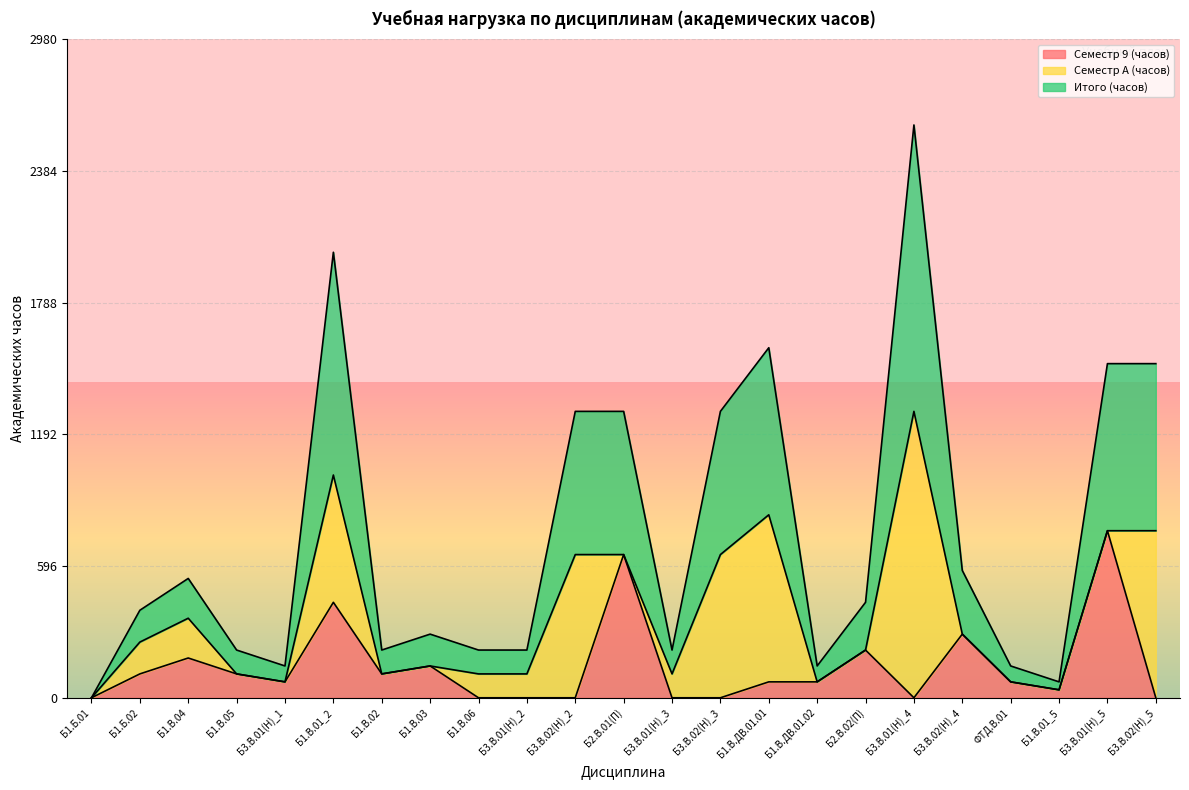

Which series has the largest range (max minus min)?

Итого (часов)